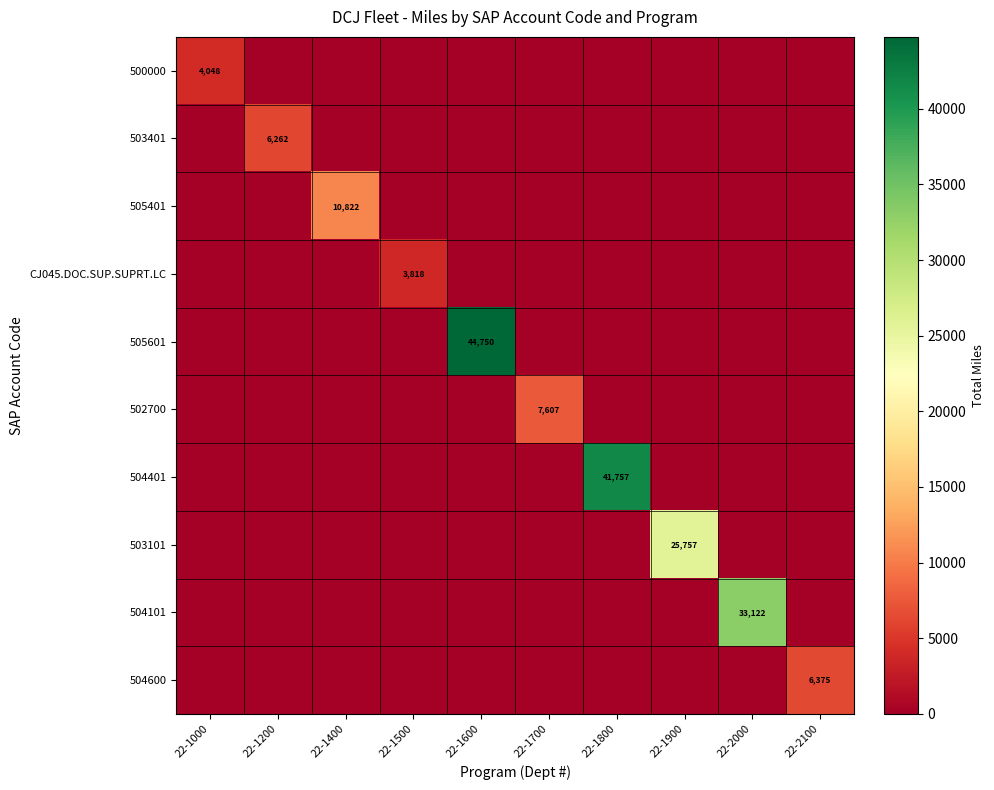

Is it true that 504401 equals 41757 at 22-1800?

True